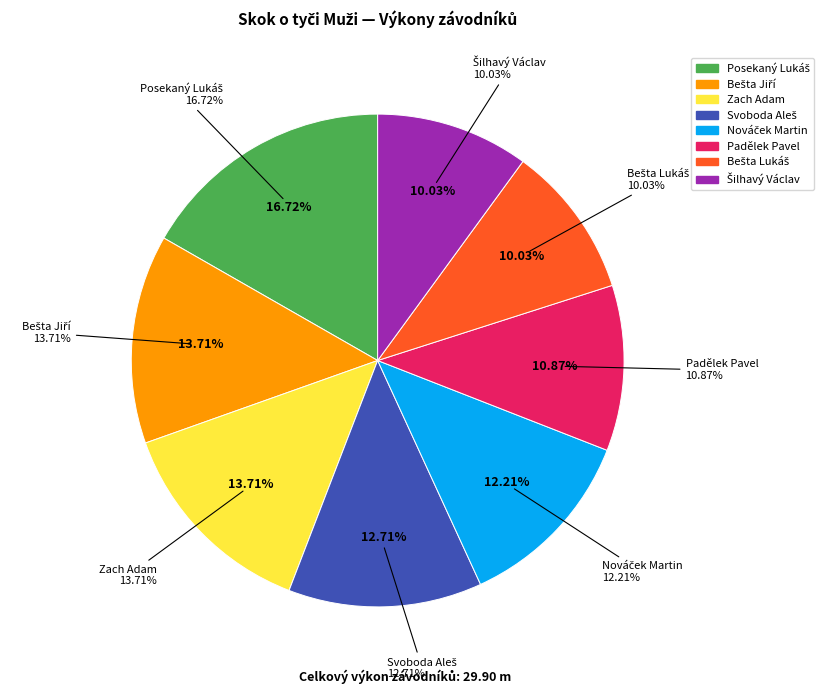

To the nearest percent, what is the difference between the largest and smallest slice percentages?

7%